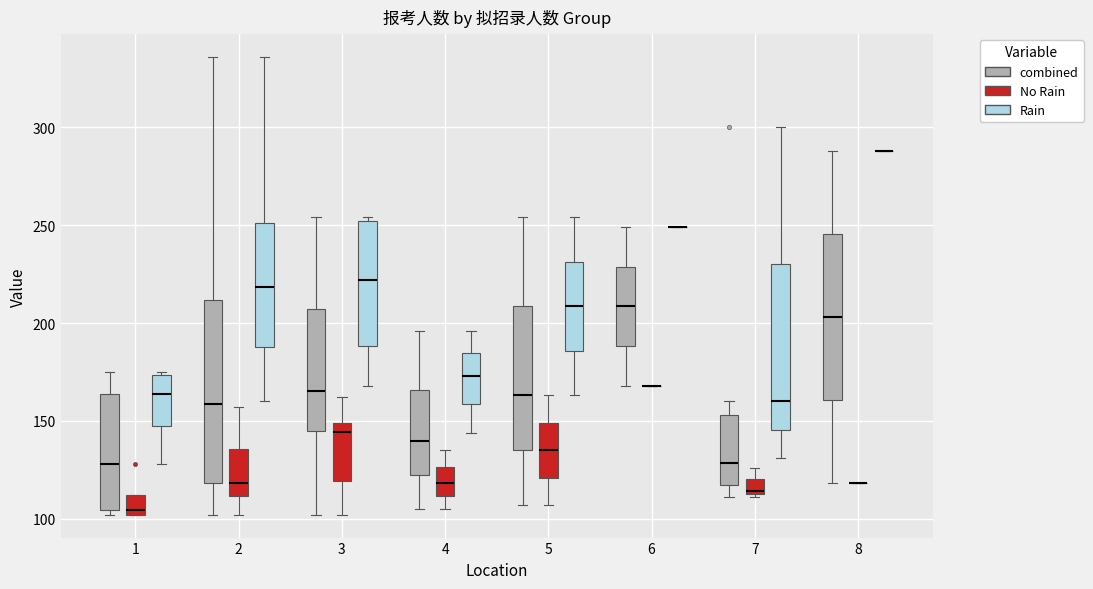

Reading left to right, transcribe this box plot: for each box, give where its median line is, the range the box spans, and where its two whiskers end, as read against the y-axis. The values are not printed on the chart, so give them approximately, as read against the axis.

1 (combined): median 130, box 105 to 165, whiskers 100 to 175
1 (No Rain): median 105, box 100 to 110, whiskers 100 to 110
1 (Rain): median 165, box 150 to 175, whiskers 130 to 175
2 (combined): median 160, box 120 to 210, whiskers 100 to 335
2 (No Rain): median 120, box 110 to 135, whiskers 100 to 155
2 (Rain): median 220, box 190 to 250, whiskers 160 to 335
3 (combined): median 165, box 145 to 205, whiskers 100 to 255
3 (No Rain): median 145, box 120 to 150, whiskers 100 to 160
3 (Rain): median 220, box 190 to 250, whiskers 170 to 255
4 (combined): median 140, box 120 to 165, whiskers 105 to 195
4 (No Rain): median 120, box 110 to 125, whiskers 105 to 135
4 (Rain): median 175, box 160 to 185, whiskers 145 to 195
5 (combined): median 165, box 135 to 210, whiskers 105 to 255
5 (No Rain): median 135, box 120 to 150, whiskers 105 to 165
5 (Rain): median 210, box 185 to 230, whiskers 165 to 255
6 (combined): median 210, box 190 to 230, whiskers 170 to 250
6 (No Rain): box collapsed to a line at 170, whiskers 170 to 170
6 (Rain): box collapsed to a line at 250, whiskers 250 to 250
7 (combined): median 130, box 115 to 155, whiskers 110 to 160
7 (No Rain): median 115, box 115 to 120, whiskers 110 to 125
7 (Rain): median 160, box 145 to 230, whiskers 130 to 300
8 (combined): median 205, box 160 to 245, whiskers 120 to 290
8 (No Rain): box collapsed to a line at 120, whiskers 120 to 120
8 (Rain): box collapsed to a line at 290, whiskers 290 to 290